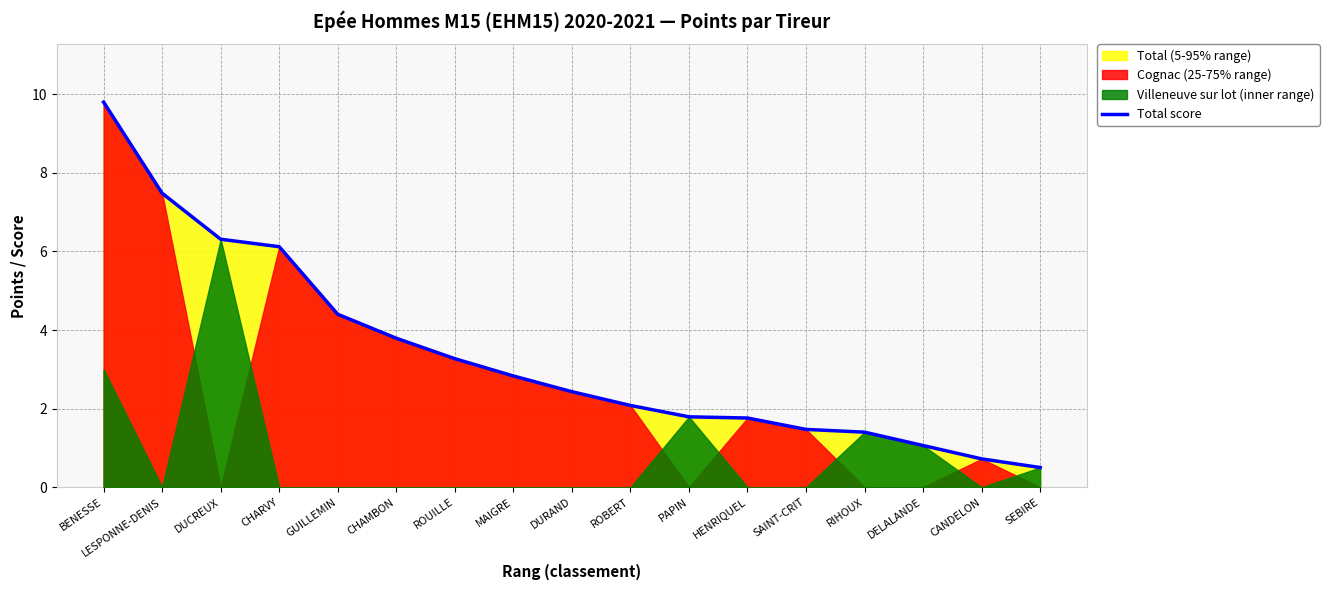

What is the value of the 13th point from the left?

1.5